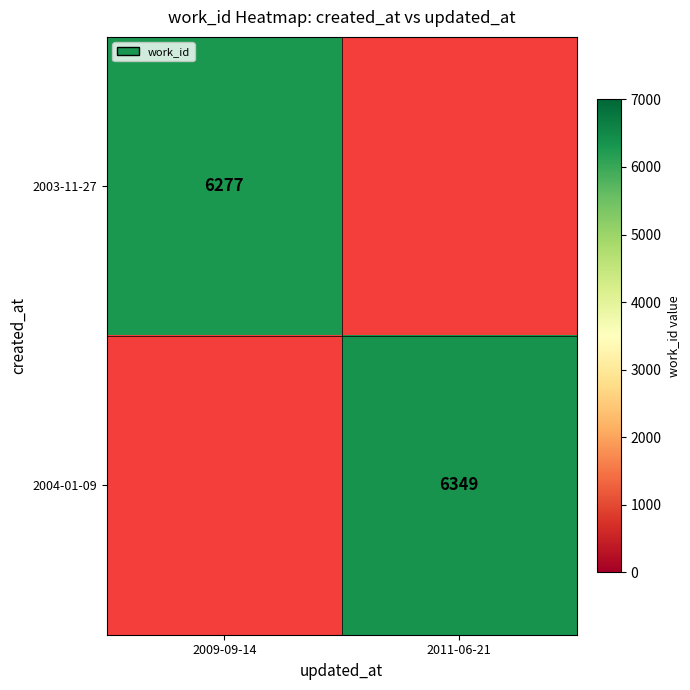

The 2003-11-27 series shows 2504 at 2009-09-14. True or false?

False